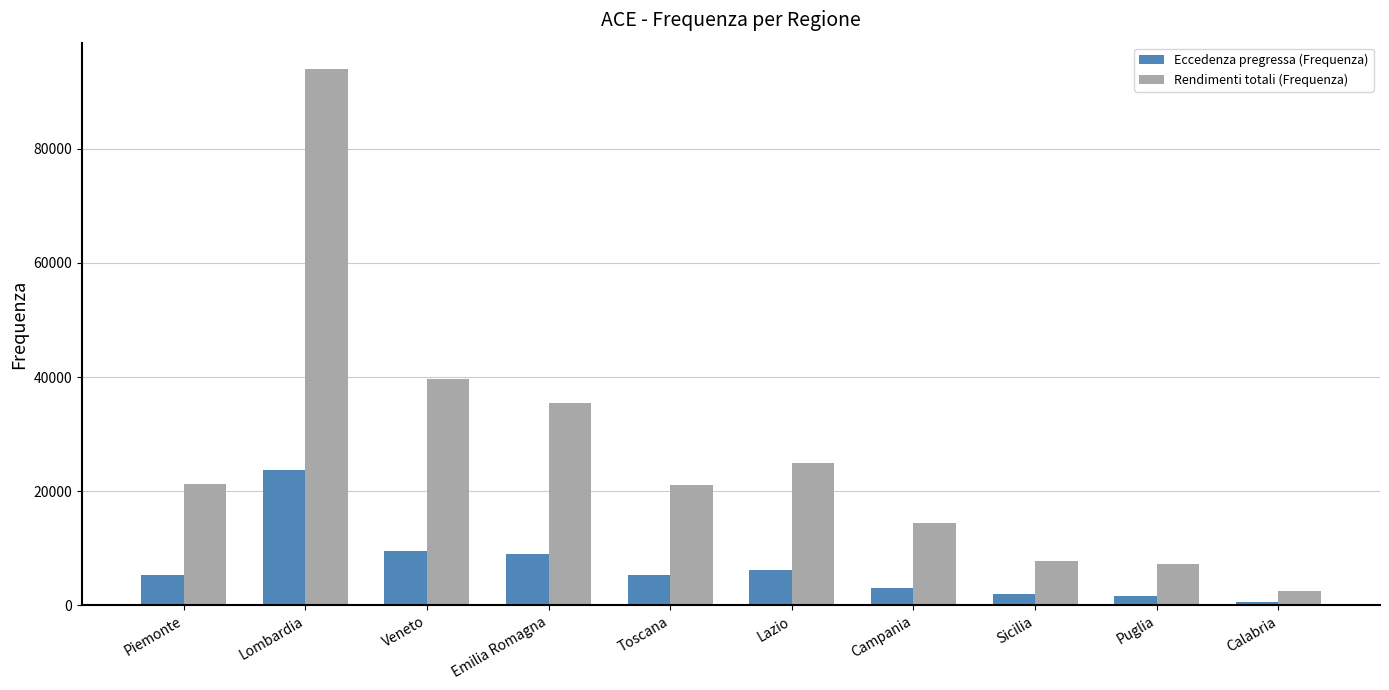

What is the total value across all series at Lazio?

31165